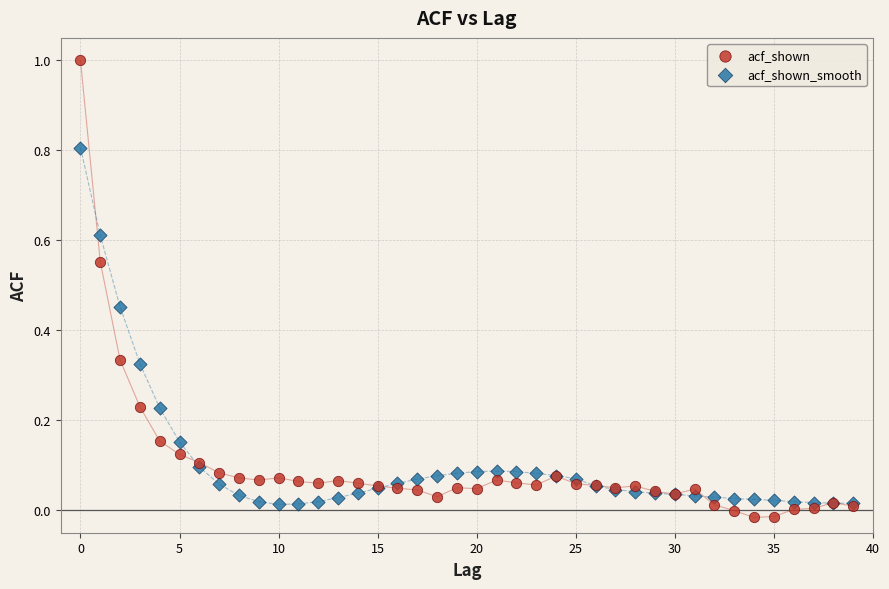

Which series has the largest Y range (max minus min)?

acf_shown